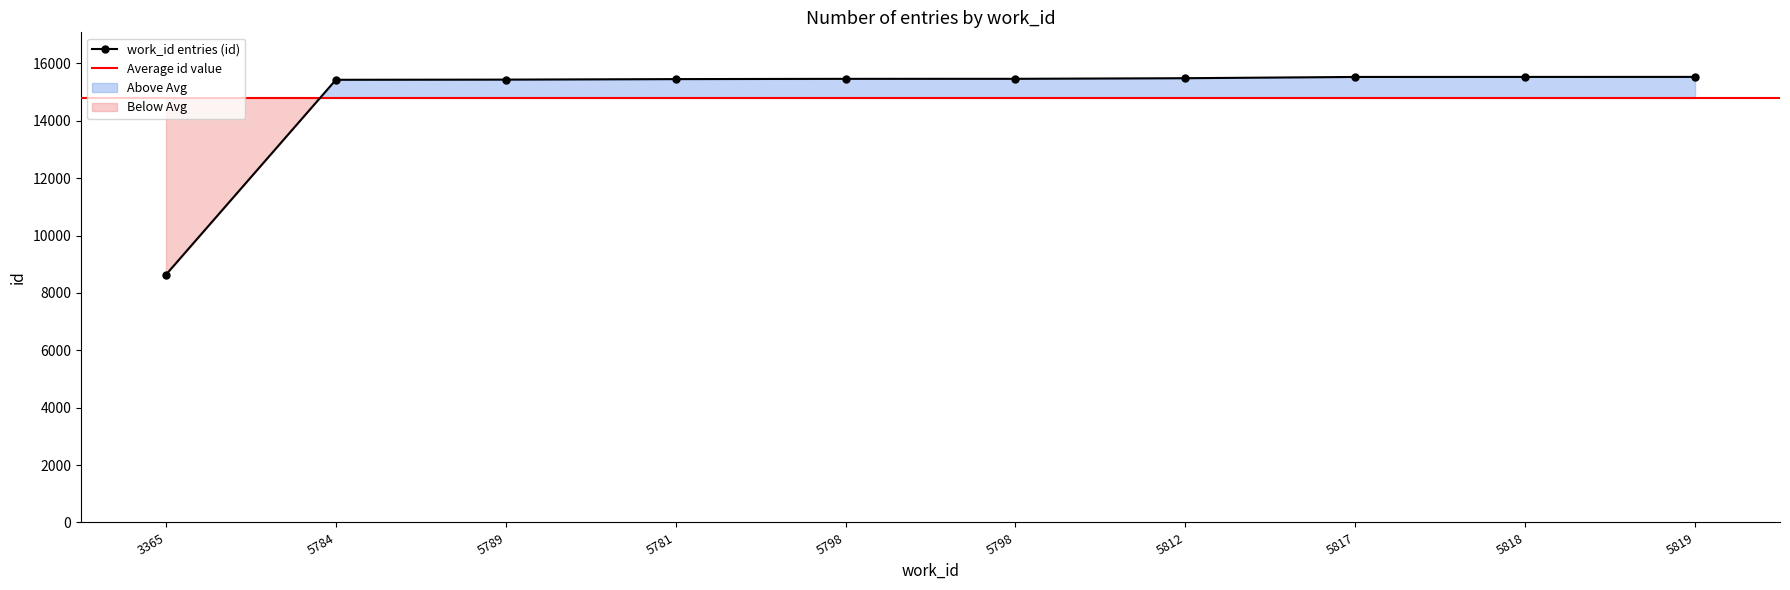

Reading left to right, transcribe all the data shown in this chart.

3365=8639	5784=15432	5789=15438	5781=15456	5798=15465	5798=15466	5812=15487	5817=15531	5818=15532	5819=15533